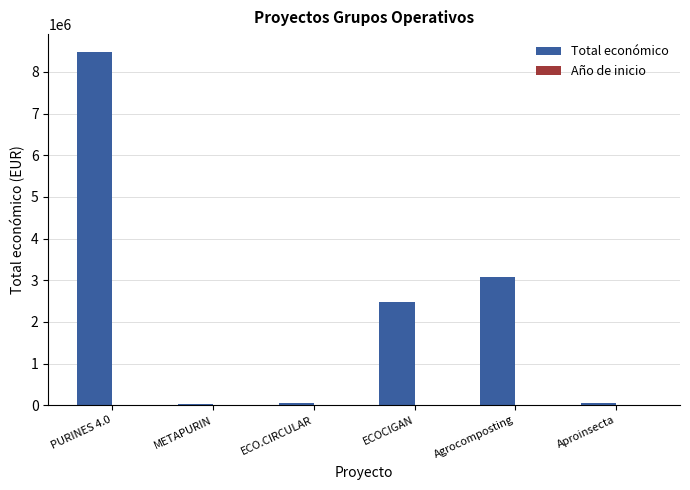

Which series has the largest range (max minus min)?

Total económico